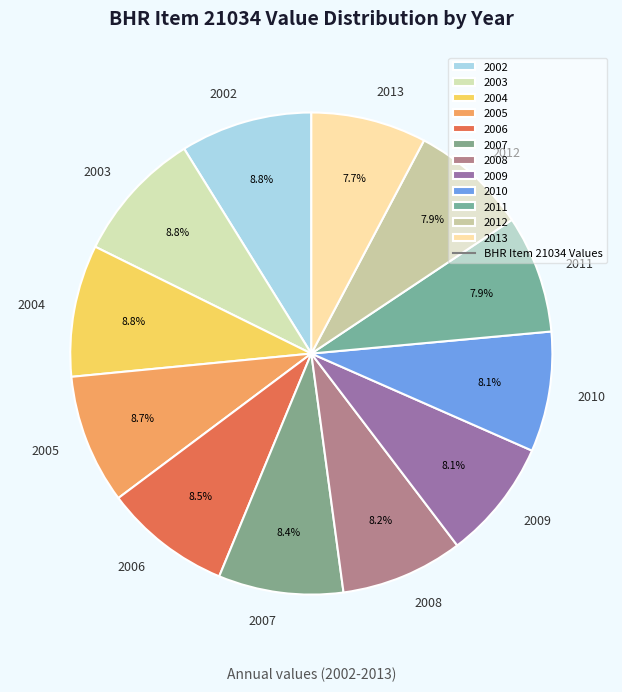

How many segments does this pie chart have?

12